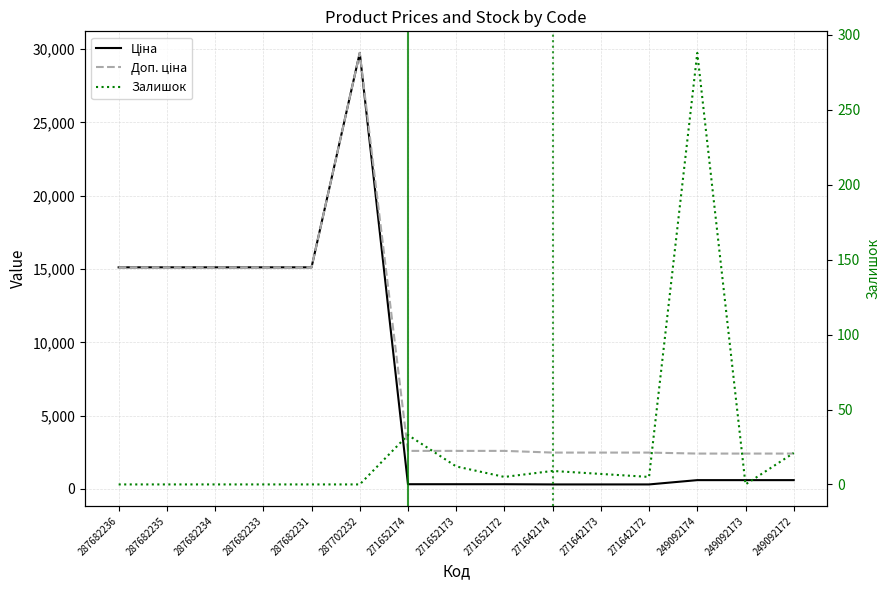

How many data points does each series have?

15